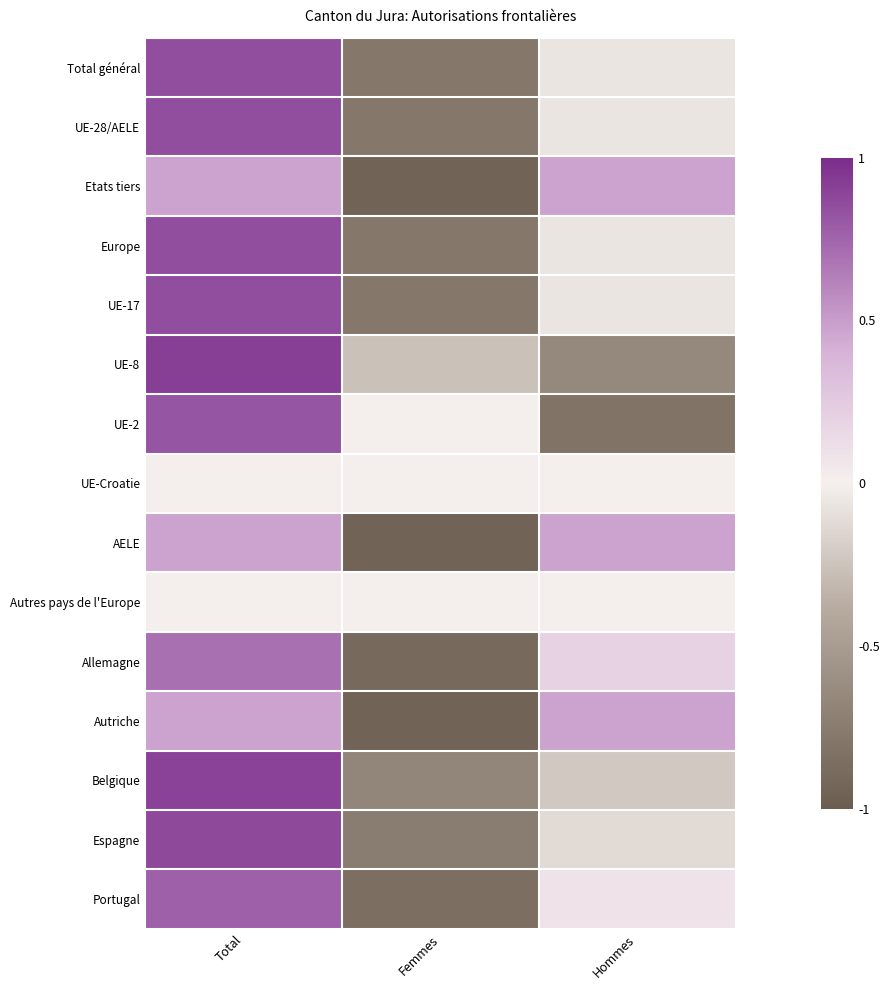

What is the total value across all series at Hommes?

-0.4